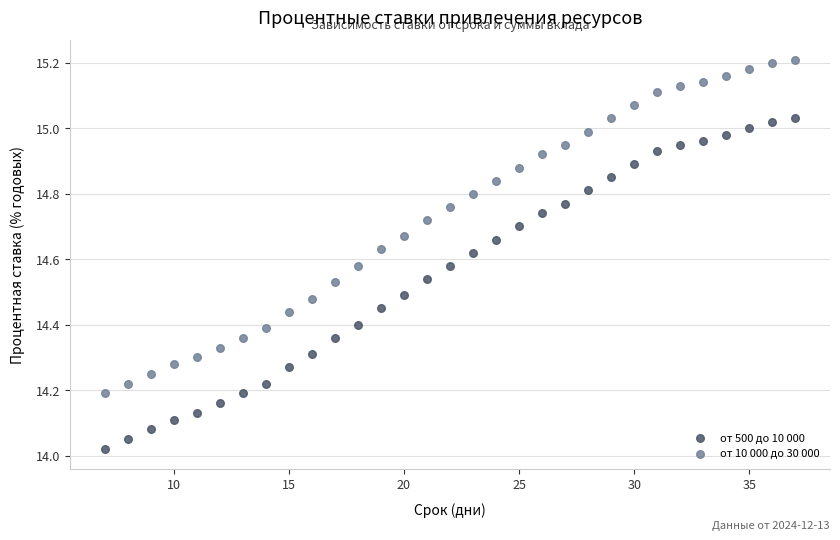

Which series has the largest Y range (max minus min)?

от 10 000 до 30 000